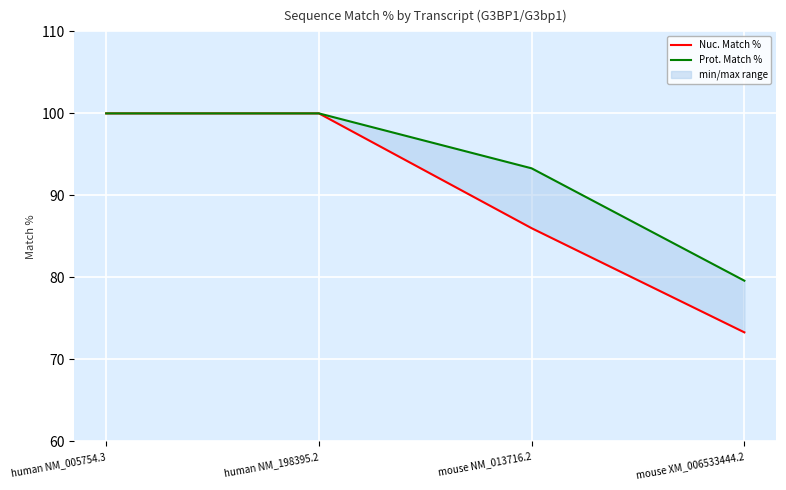

True or false: Nuc. Match % and Prot. Match % intersect in this chart.

False